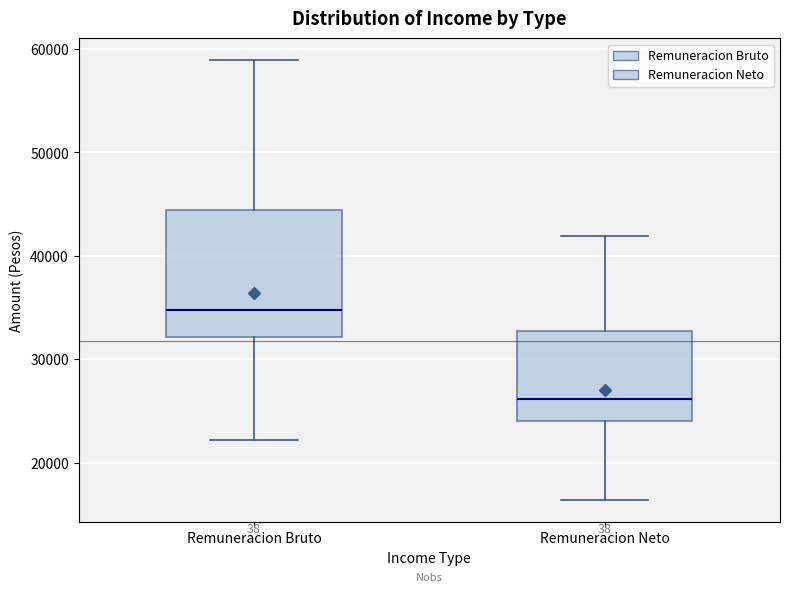

Reading left to right, transcribe this box plot: for each box, give where its median line is, the range the box spans, and where its two whiskers end, as read against the y-axis. The values are not printed on the chart, so give them approximately, as read against the axis.

Remuneracion Bruto: median 35000, box 32000 to 44000, whiskers 22000 to 59000
Remuneracion Neto: median 26000, box 24000 to 33000, whiskers 16000 to 42000